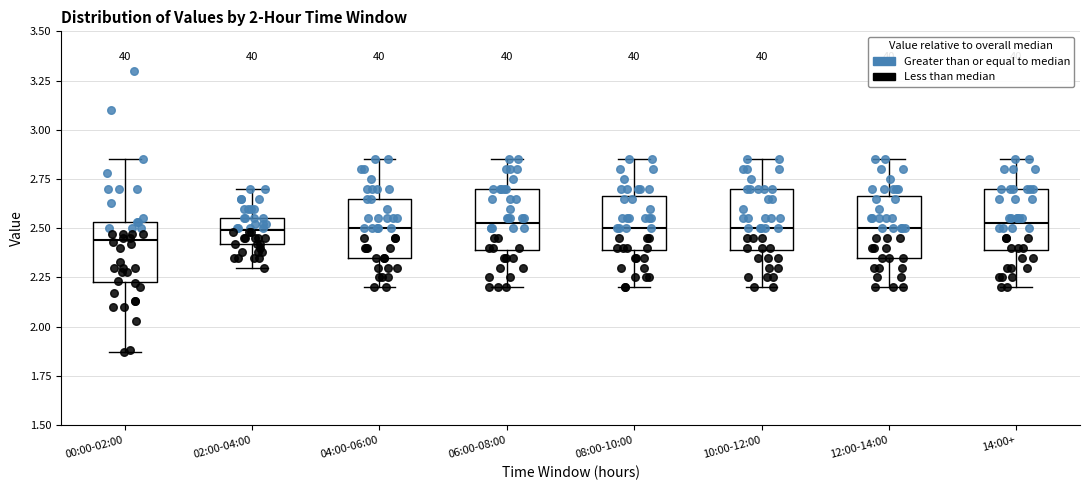

Reading left to right, read every box against the y-axis: the position of its median line, the range the box covers, and the ends of its whiskers. The values are not printed on the chart, so give them approximately, as read against the axis.

00:00-02:00: median 2.45, box 2.25 to 2.55, whiskers 1.85 to 2.85
02:00-04:00: median 2.50, box 2.40 to 2.55, whiskers 2.30 to 2.70
04:00-06:00: median 2.50, box 2.35 to 2.65, whiskers 2.20 to 2.85
06:00-08:00: median 2.55, box 2.40 to 2.70, whiskers 2.20 to 2.85
08:00-10:00: median 2.50, box 2.40 to 2.65, whiskers 2.20 to 2.85
10:00-12:00: median 2.50, box 2.40 to 2.70, whiskers 2.20 to 2.85
12:00-14:00: median 2.50, box 2.35 to 2.65, whiskers 2.20 to 2.85
14:00+: median 2.55, box 2.40 to 2.70, whiskers 2.20 to 2.85